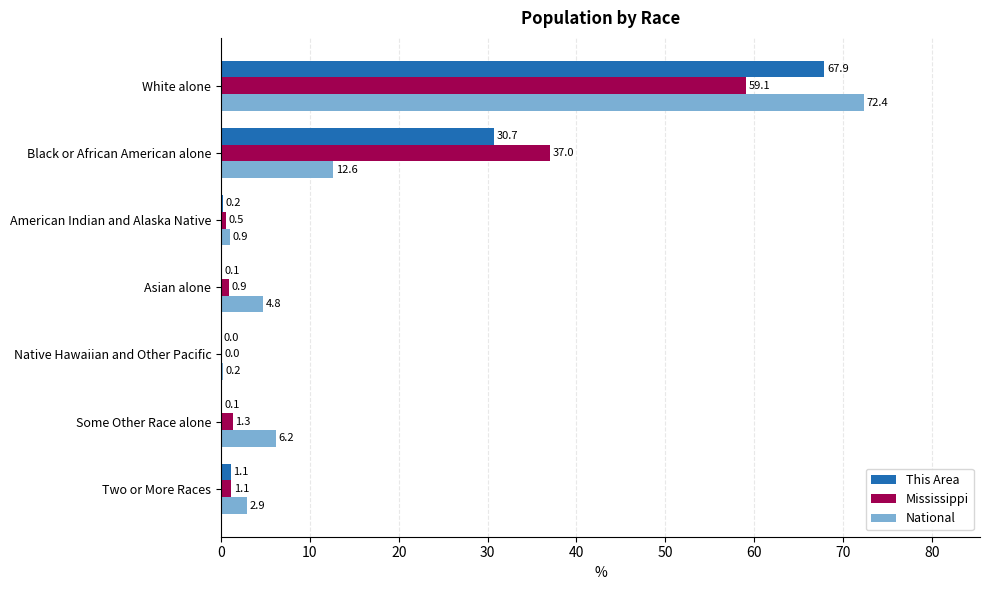

What are all the series names shown in the legend?

This Area, Mississippi, National